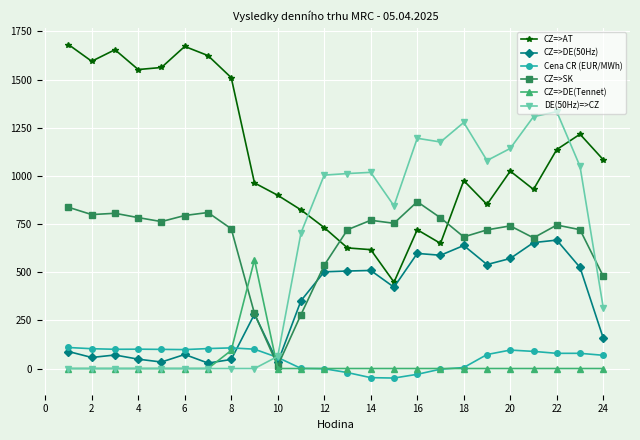

What is the lowest value of the CZ=>SK series?

13.9